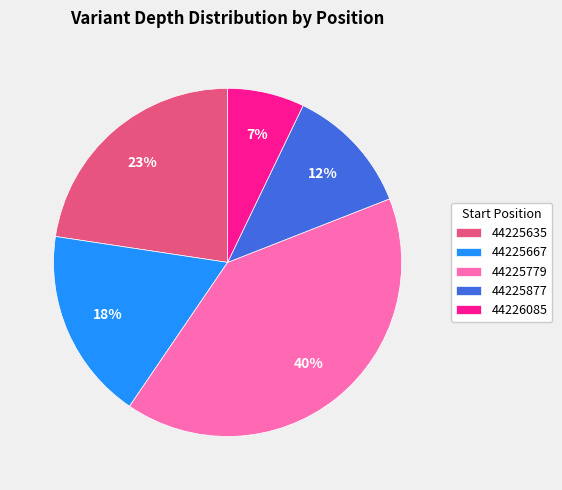

Approximately how many times larger is the value at 44225667 compared to 44225635?

0.8